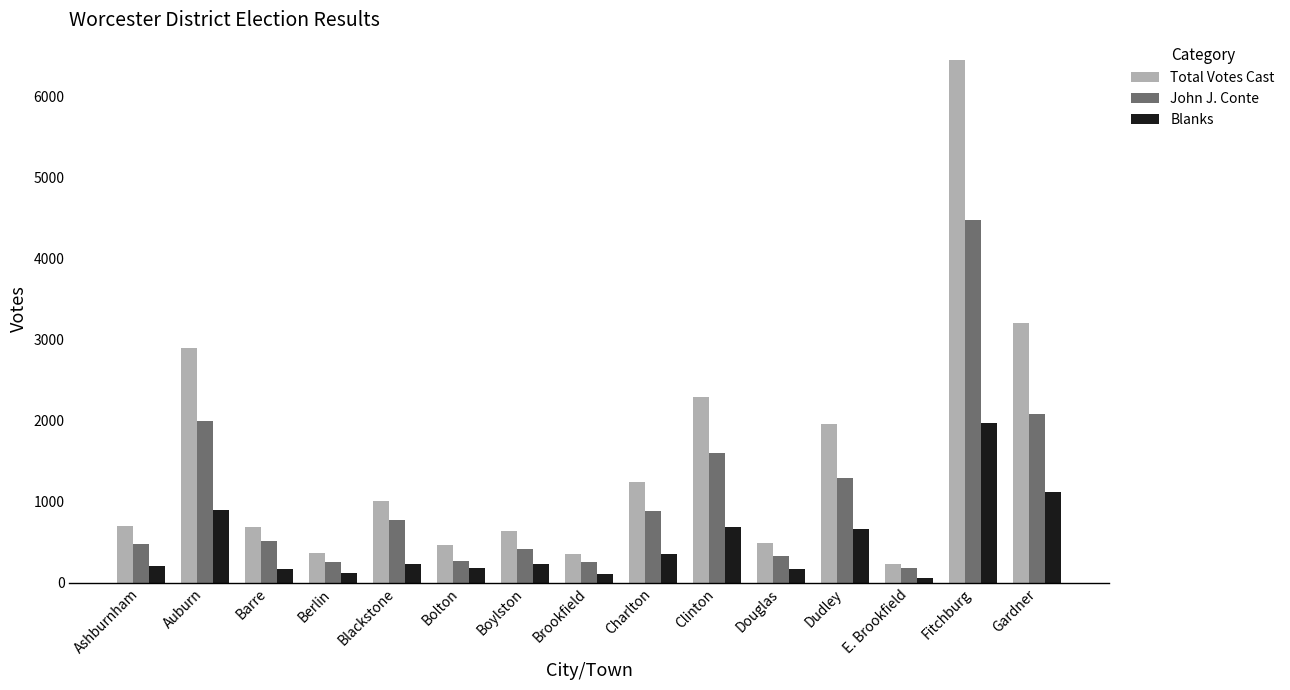

Between Blackstone and E. Brookfield, which series saw the biggest shift?

Total Votes Cast